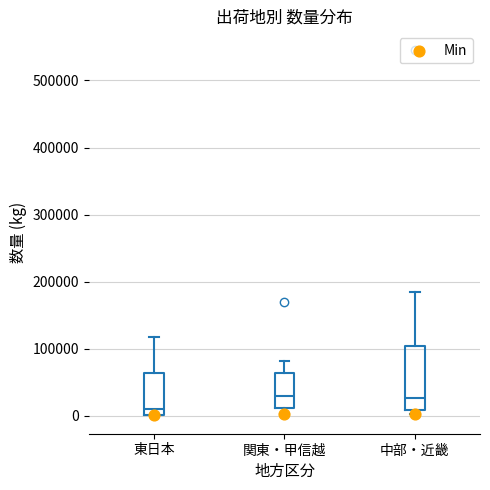

Which box has the lowest median line?

東日本